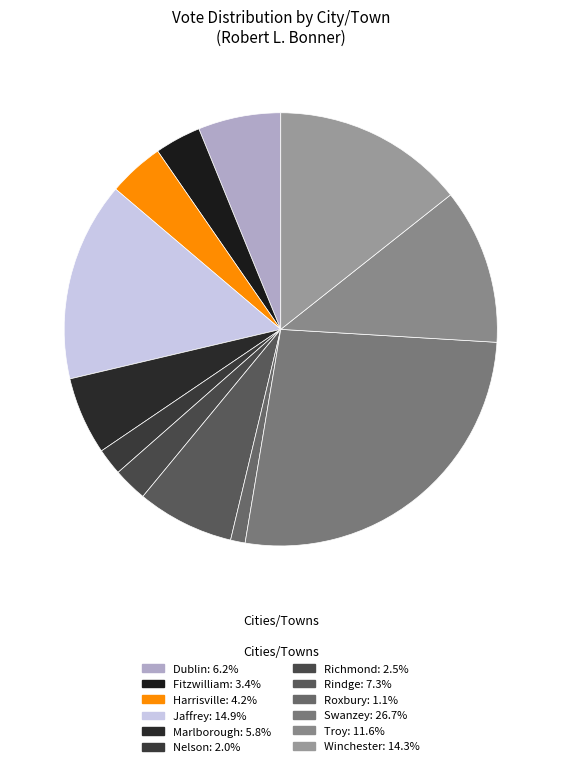

The Troy slice represents 12% of the pie. True or false?

True